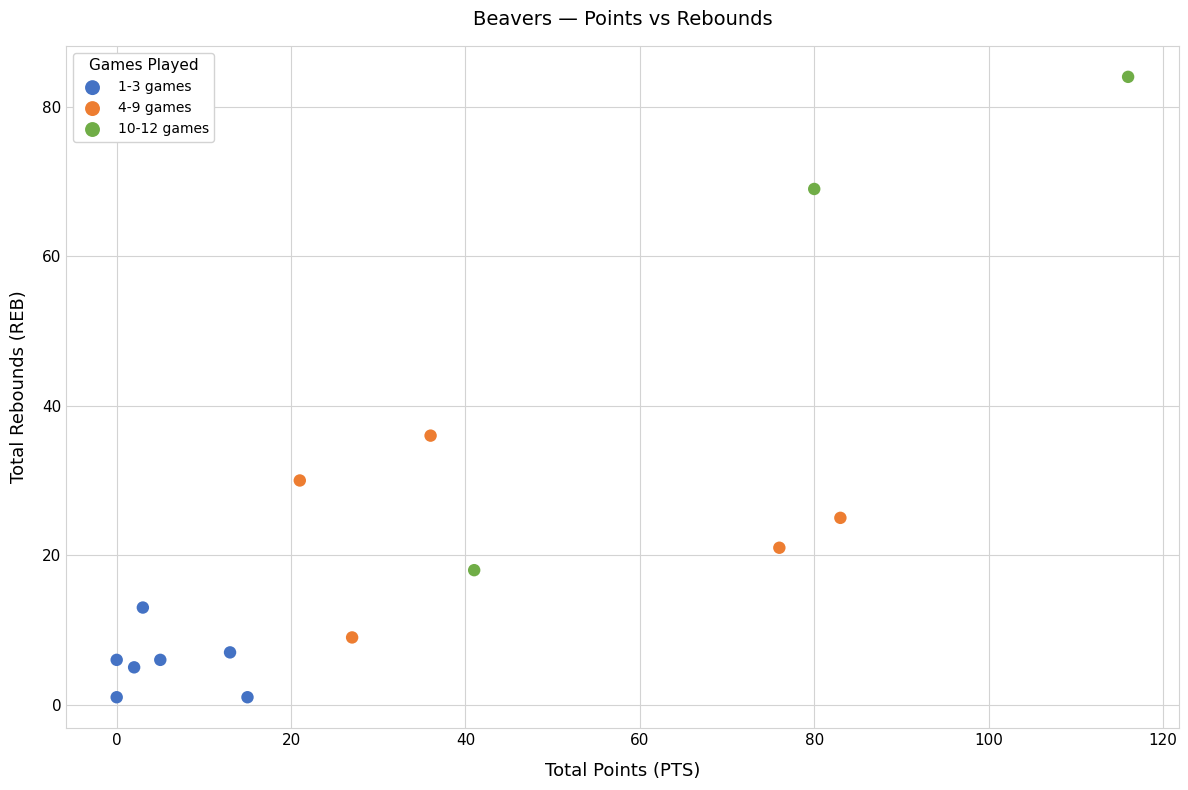

What are all the series names shown in the legend?

1-3 games, 4-9 games, 10-12 games